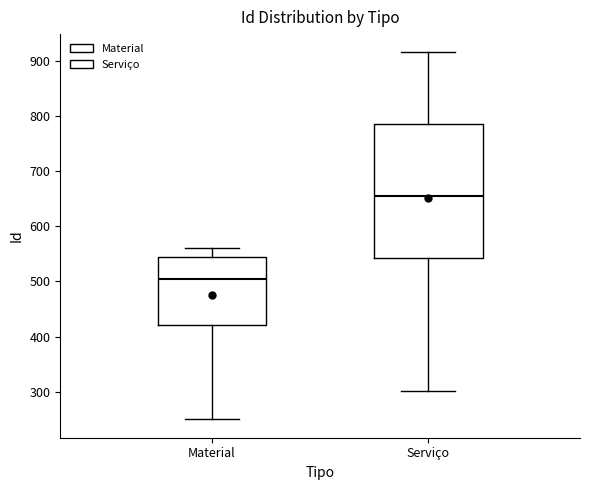

Reading left to right, transcribe this box plot: for each box, give where its median line is, the range the box spans, and where its two whiskers end, as read against the y-axis. The values are not printed on the chart, so give them approximately, as read against the axis.

Material: median 500, box 420 to 540, whiskers 250 to 560
Serviço: median 660, box 540 to 790, whiskers 300 to 920